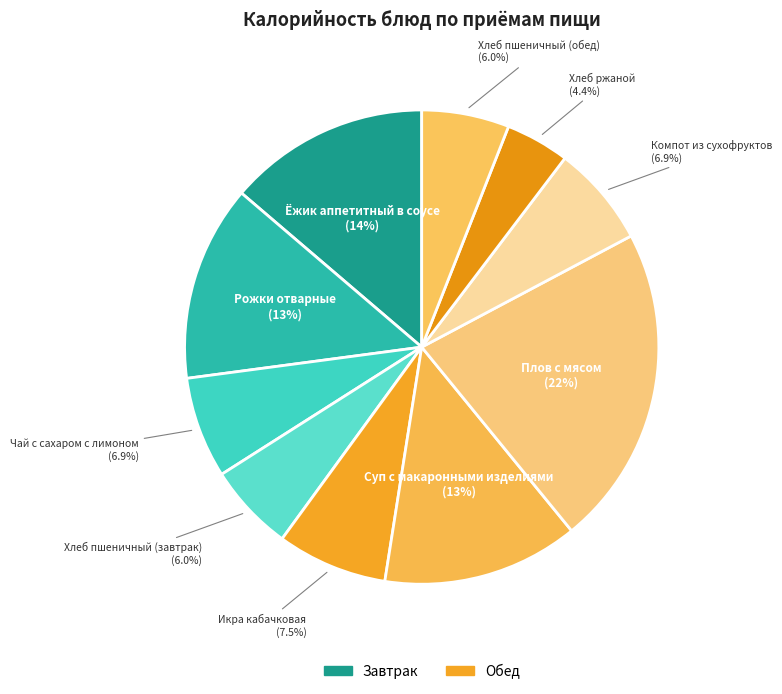

What portion of the pie excludes Хлеб ржаной?

95.6%